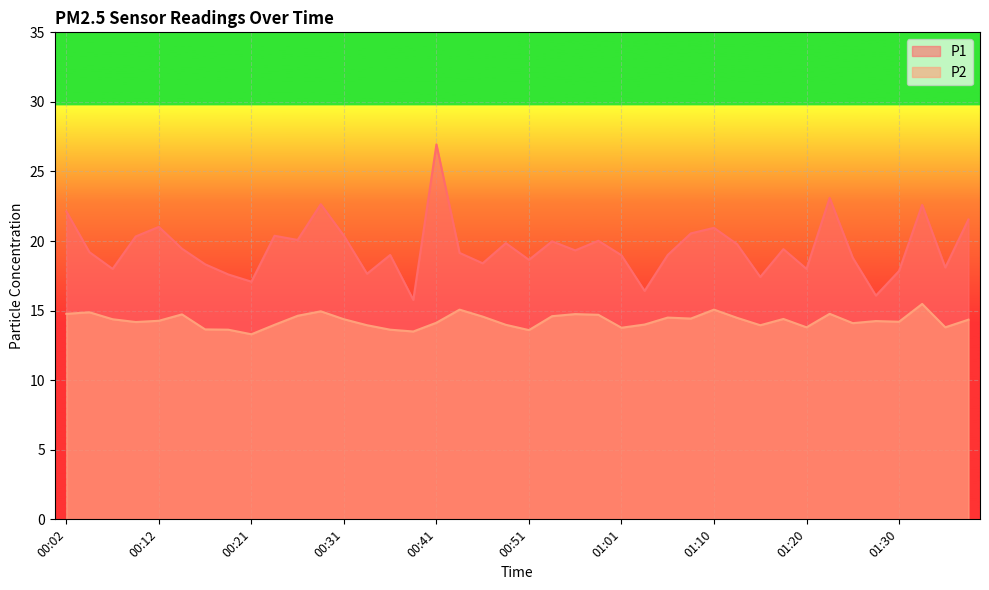

Between 01:10 and 00:46, which is larger?

01:10